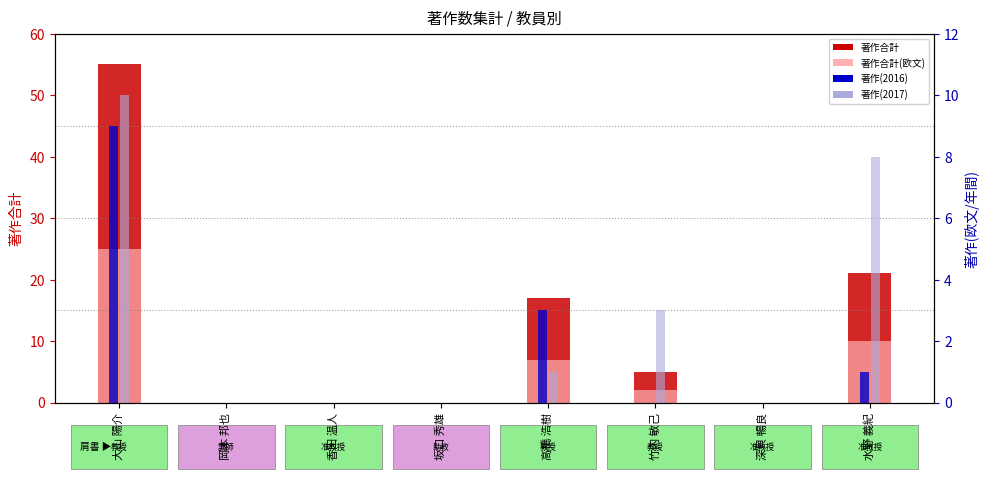

Reading right to left, list all the values displayed in this chart.

著作合計: 21	0	5	17	0	0	0	55
著作合計(欧文): 10	0	2	7	0	0	0	25
著作(2016): 1	0	0	3	0	0	0	9
著作(2017): 8	0	3	1	0	0	0	10